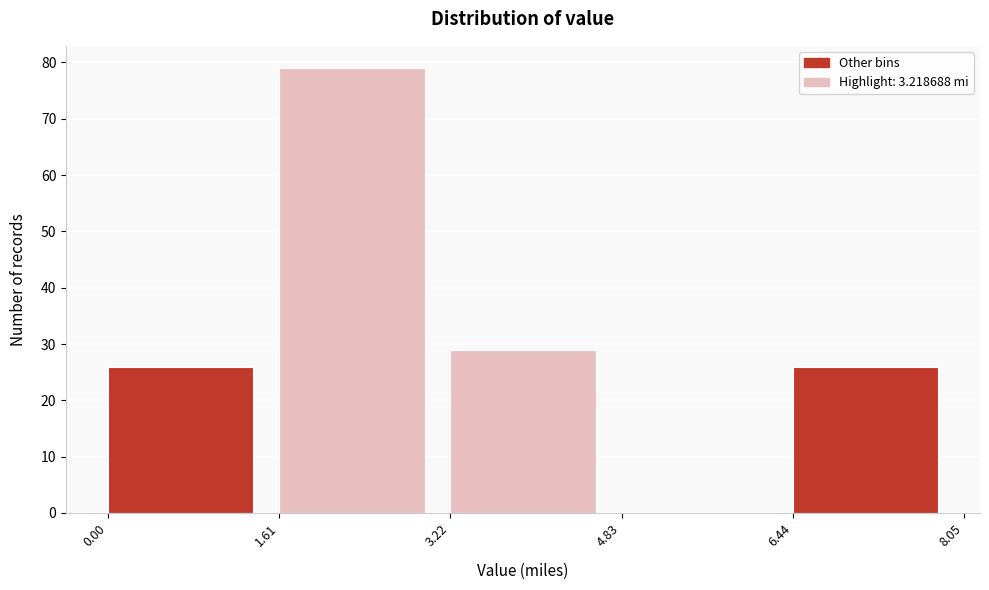

Reading left to right, transcribe this chart: for each bar, give the range it covers on the x-axis and its height. The values are not printed on the chart, so give them approximately, as read against the axis.

0.00 to 1.61: 26
1.61 to 3.22: 79
3.22 to 4.83: 29
4.83 to 6.44: 0
6.44 to 8.05: 26